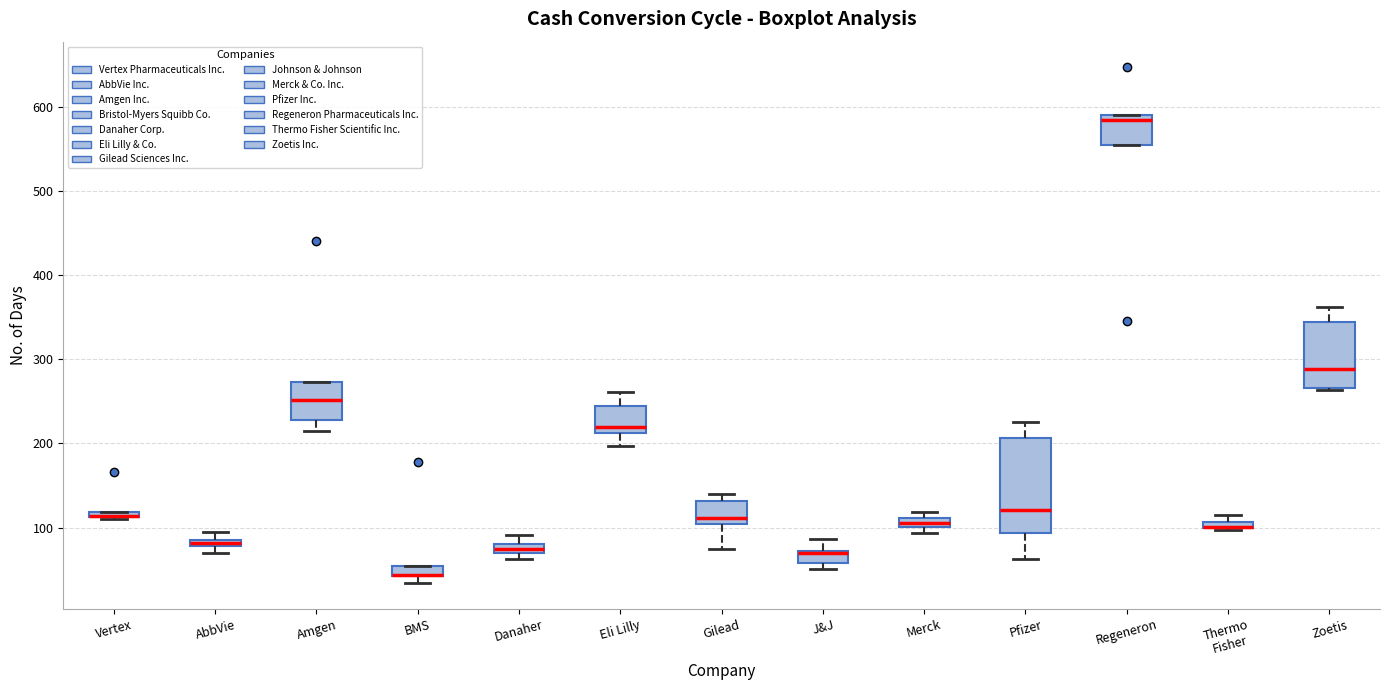

Where is the upper edge of the box for Regeneron on the y-axis? The values are not printed on the chart, so give them approximately, as read against the axis.

590